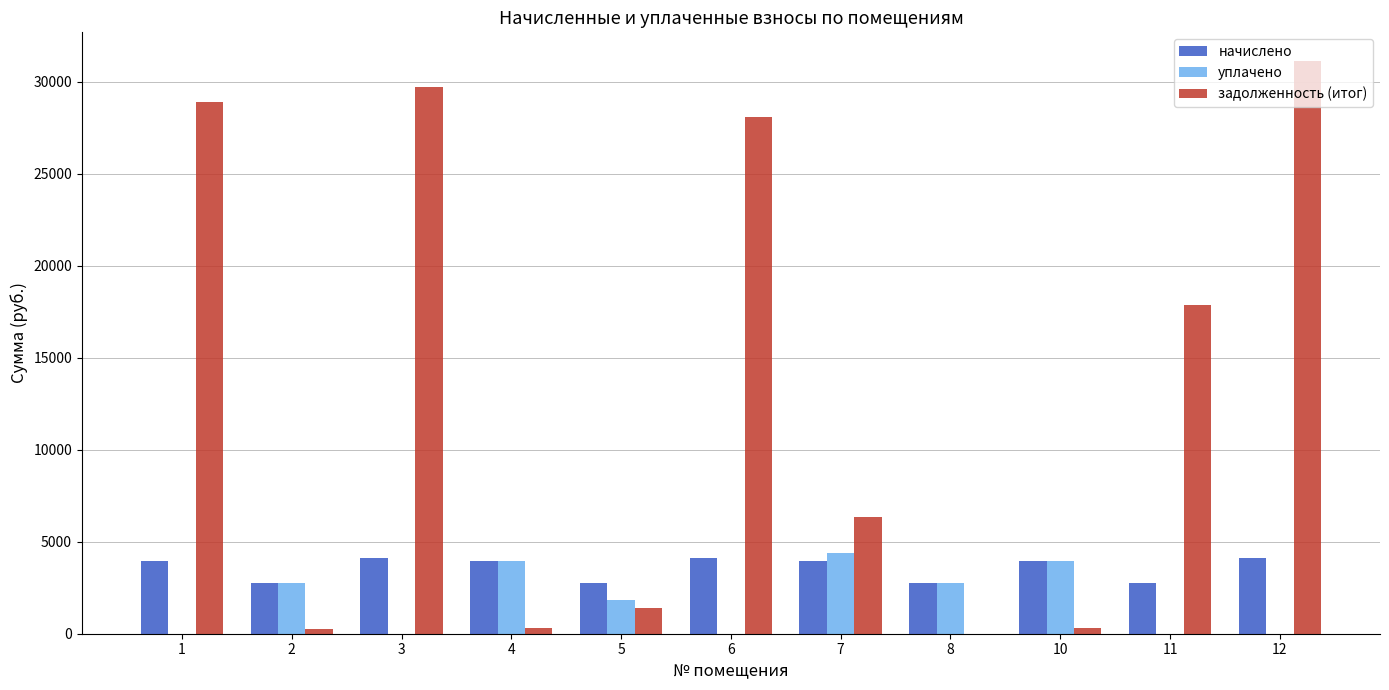

What is the greatest value displayed?

31123.1